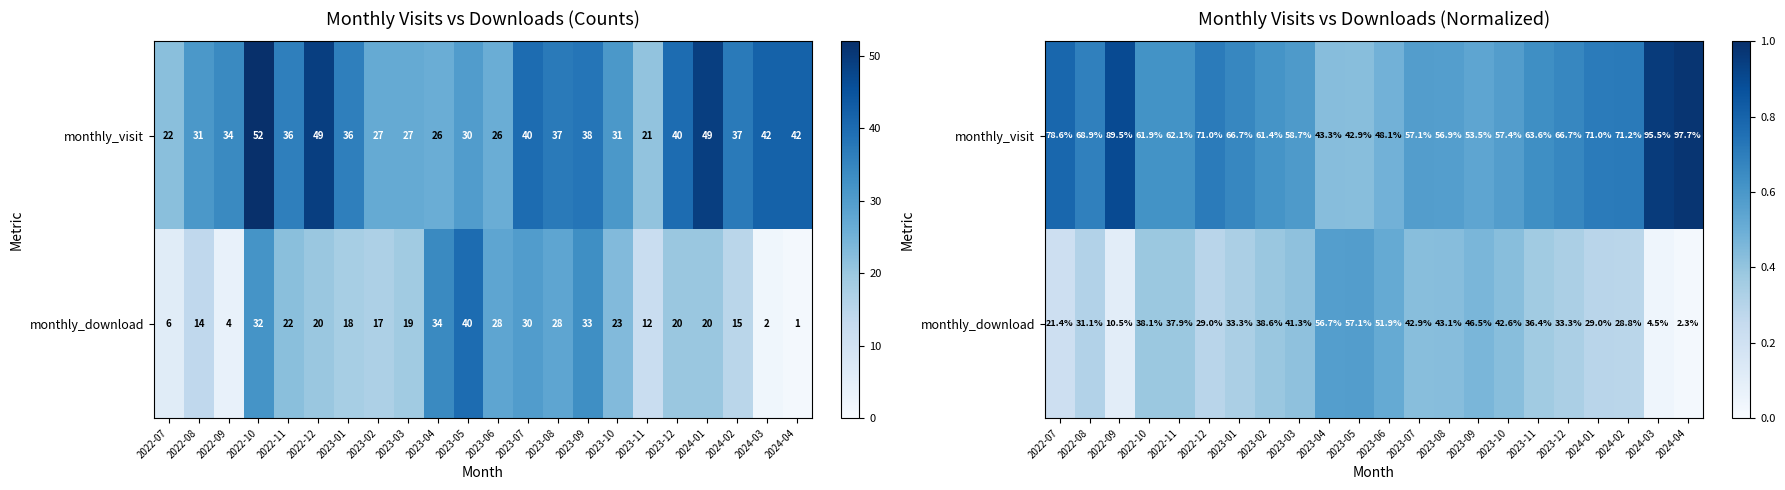

What is the sum of all monthly_visit values?

14.4